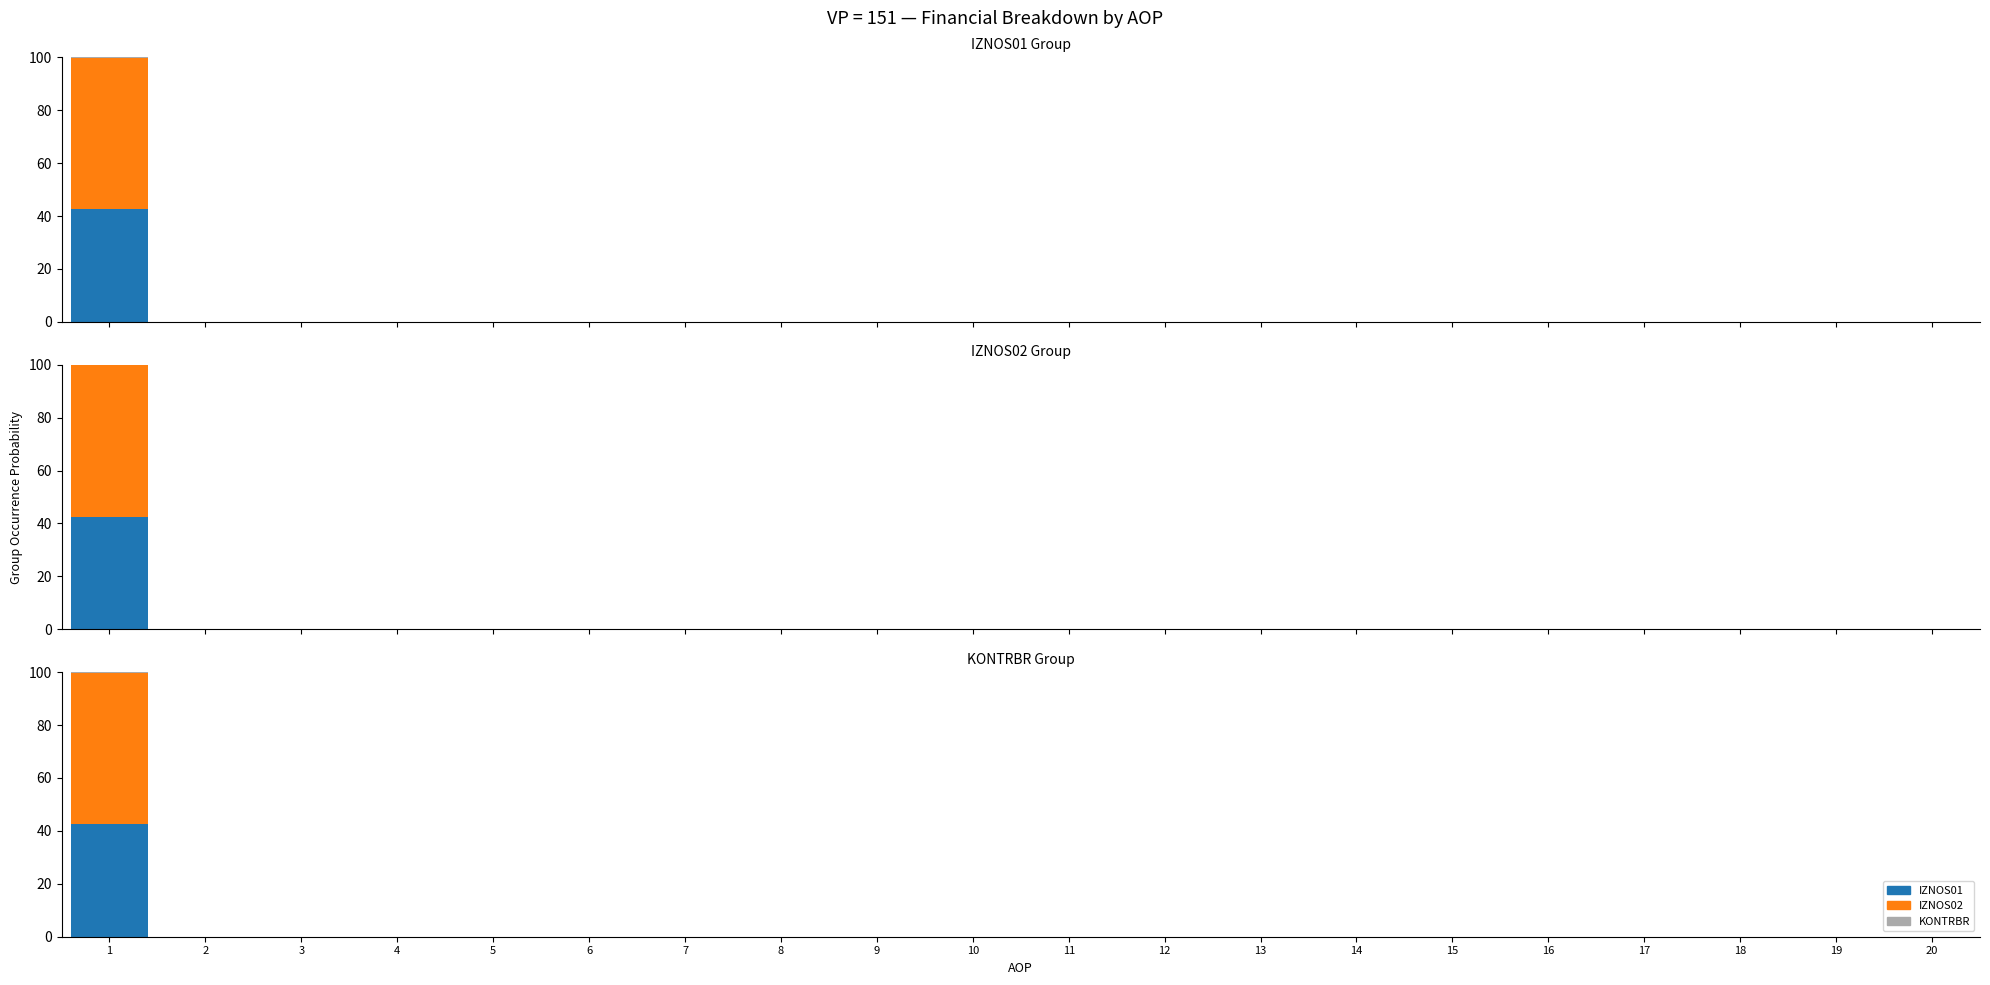

How many values in IZNOS01 are above zero?

1